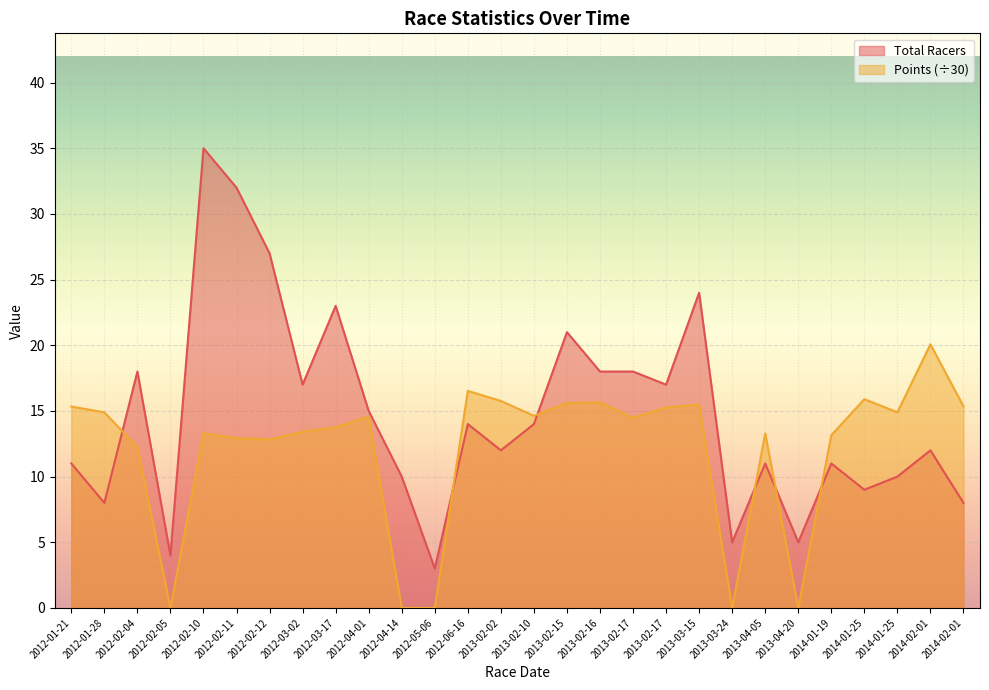

Which series has the largest total across all categories?

Total Racers